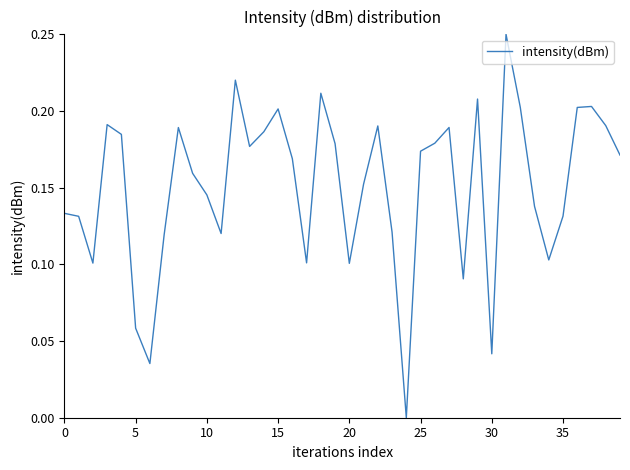

Does the chart display data point markers on the line(s)?

No